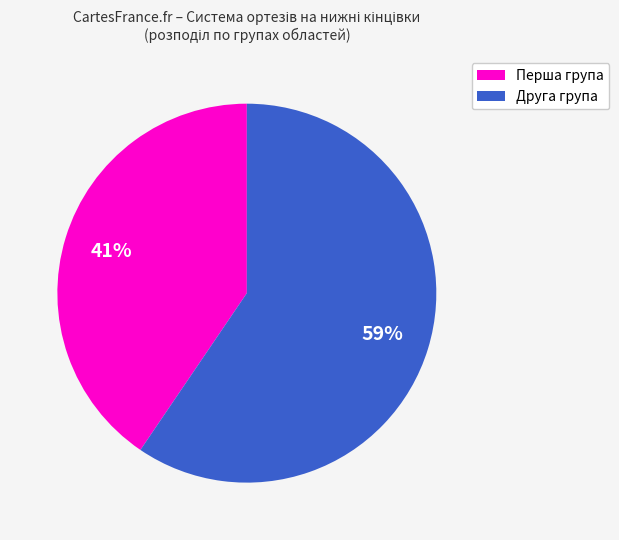

Is there a majority slice in this chart?

Yes